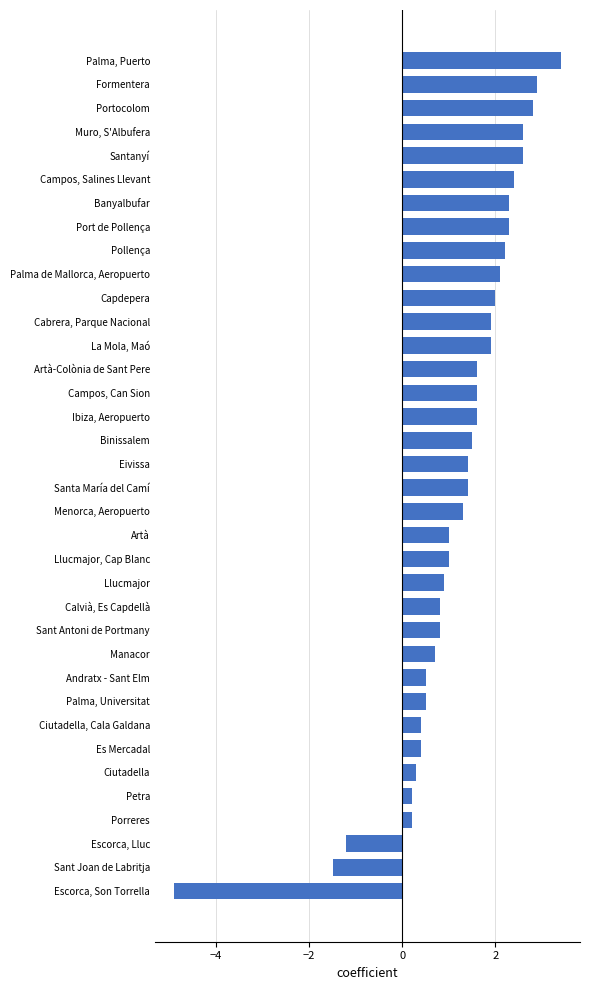

What value does the data have at Pollença?

2.2